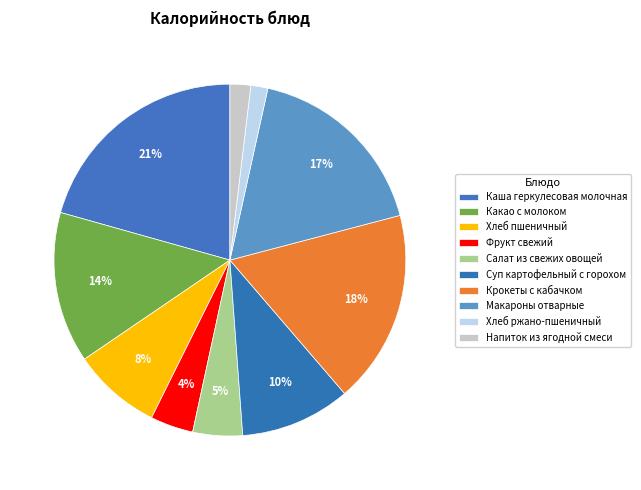

What is the largest slice in the pie chart?

Каша геркулесовая молочная